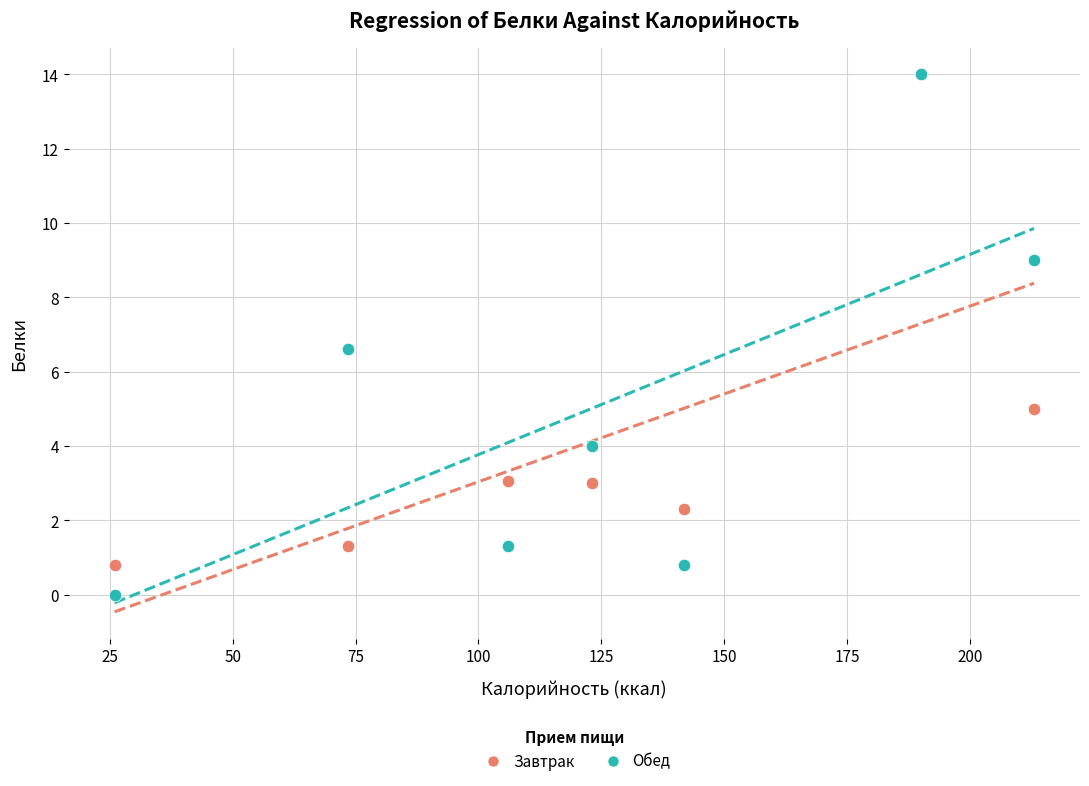

What are all the series names shown in the legend?

Завтрак, Обед